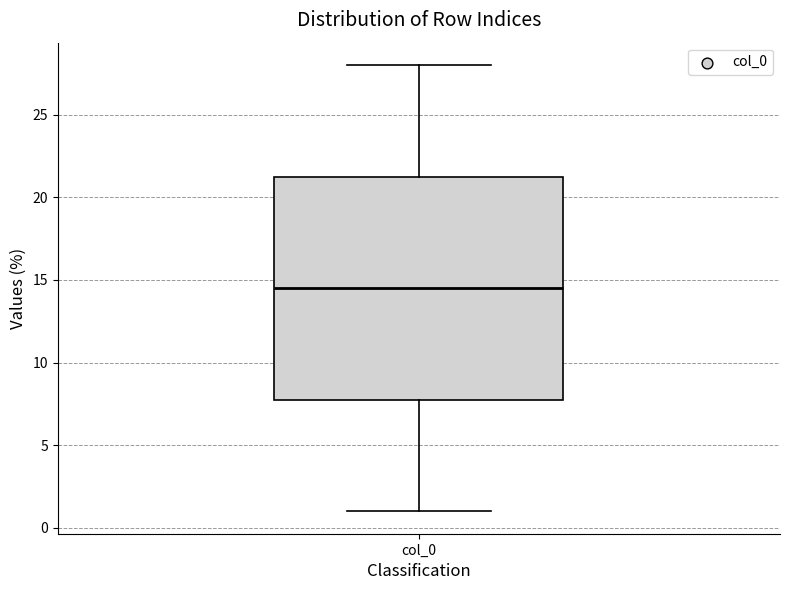

Transcribe this box plot: give where the median line is, the range the box spans, and where the two whiskers end, as read against the y-axis. The values are not printed on the chart, so give them approximately, as read against the axis.

median 14.5, box 8.0 to 21.5, whiskers 1.0 to 28.0